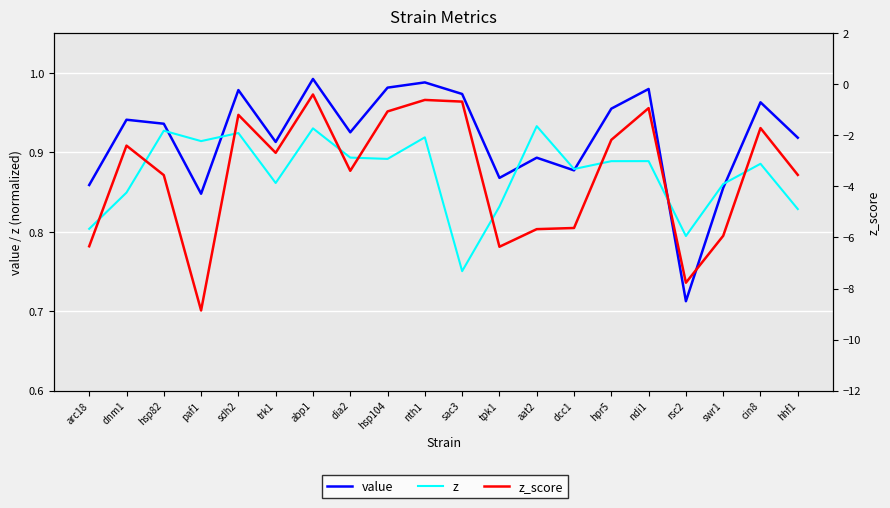

What is the difference between the highest and lowest values at dcc1?

6.5